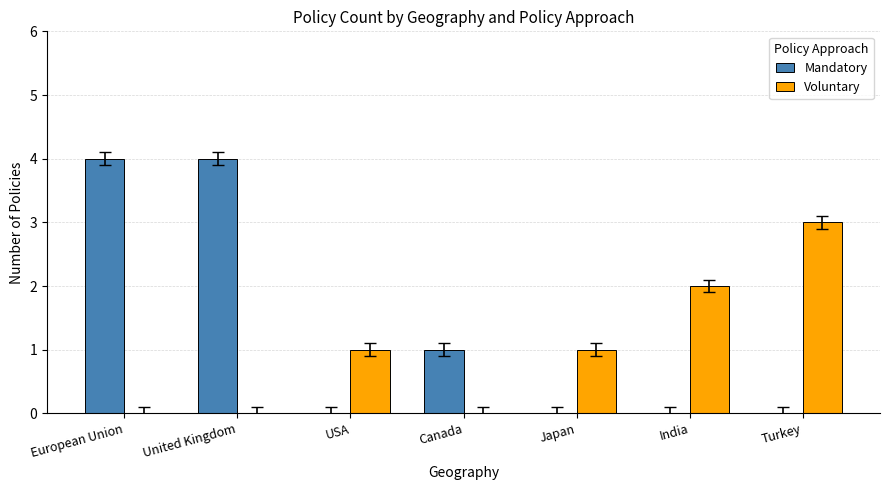

What is the sum of the Mandatory values at Turkey and European Union?

4